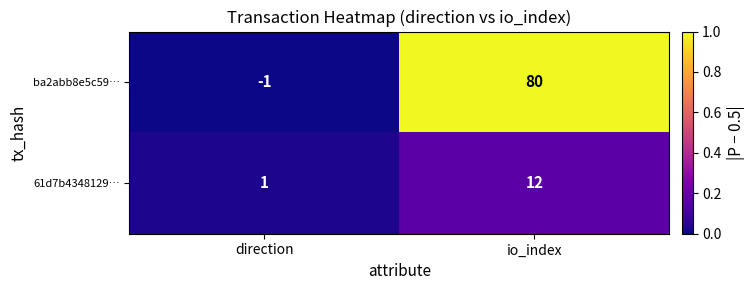

List the series in order of their peak value, lowest first.

61d7b4348129…, ba2abb8e5c59…